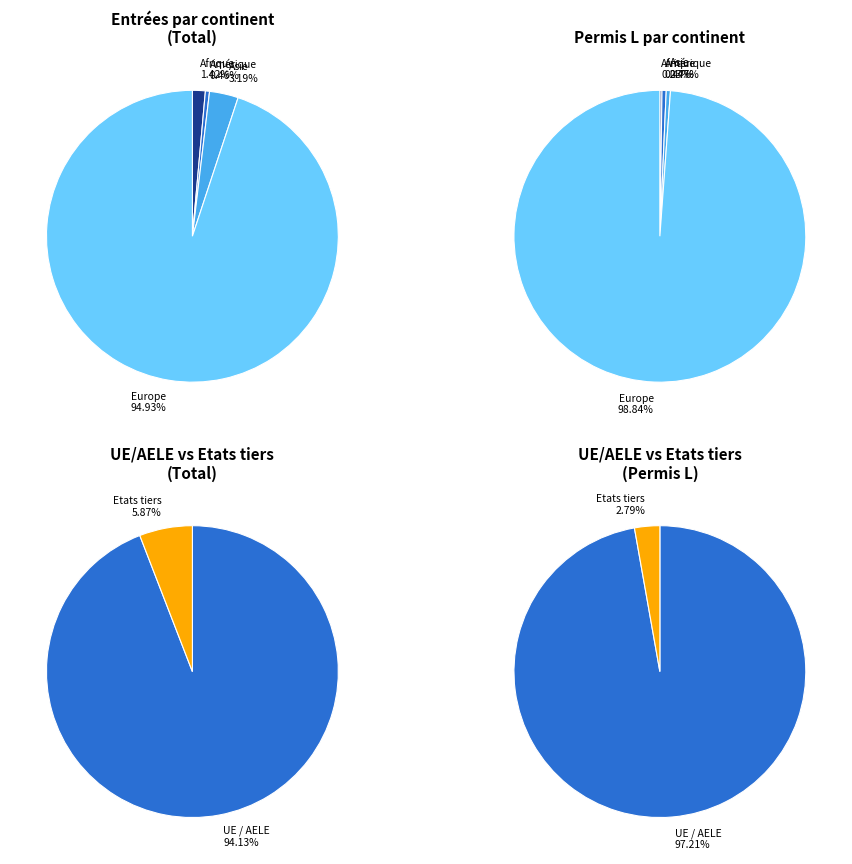

To the nearest percent, what is the difference between the largest and smallest slice percentages?

95%